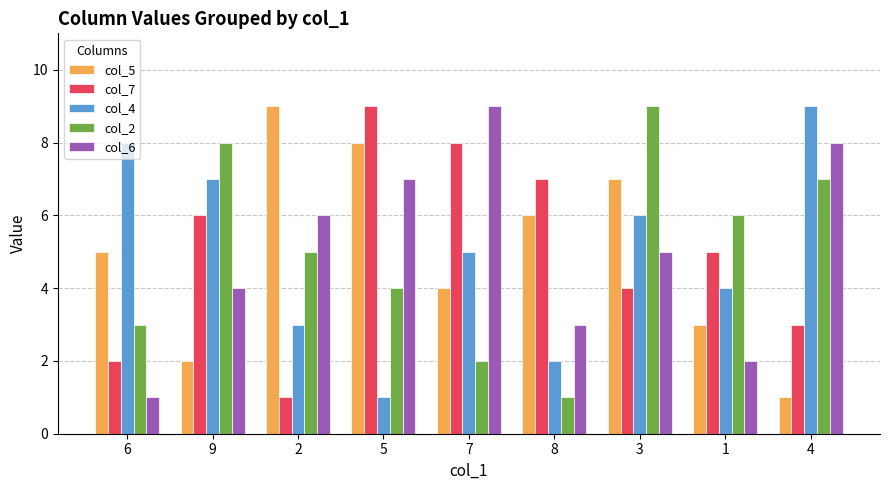

What is the sum of all col_6 values?

45